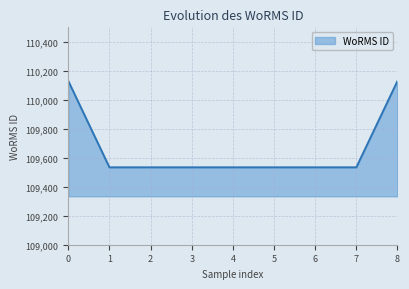

What is the maximum value shown in the chart?

110130